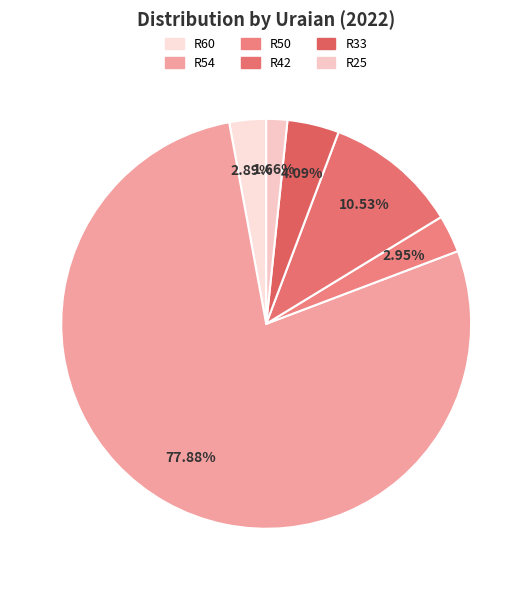

To the nearest percent, what is the difference between the R25 and R60 slice percentages?

1%